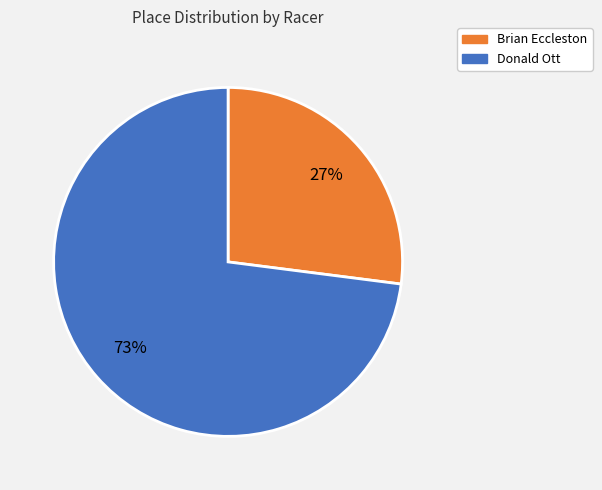

Which slice represents more than half of the pie?

Donald Ott